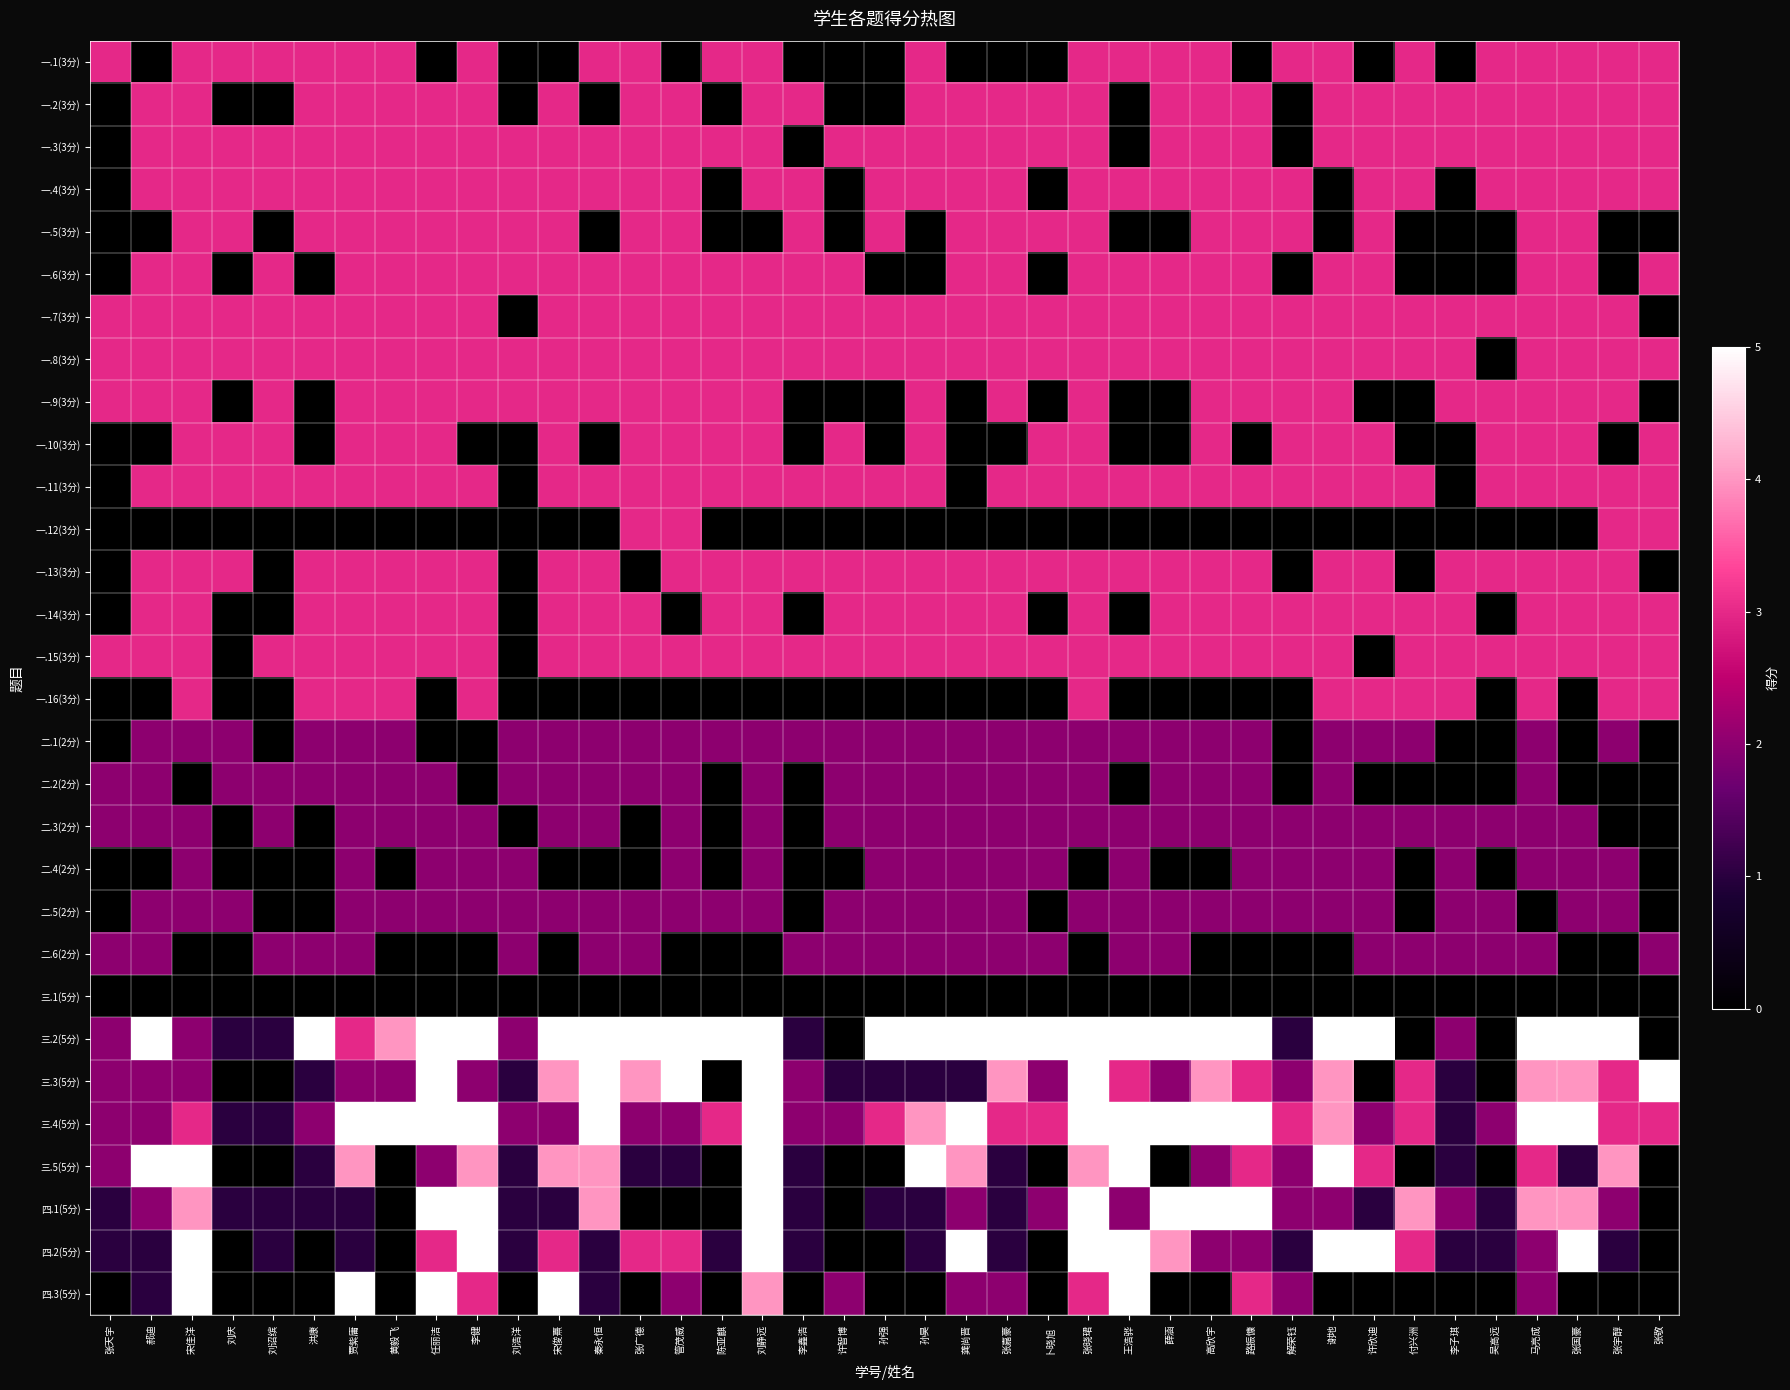

Between 卜晓旭 and 吴高远, which is larger?

吴高远